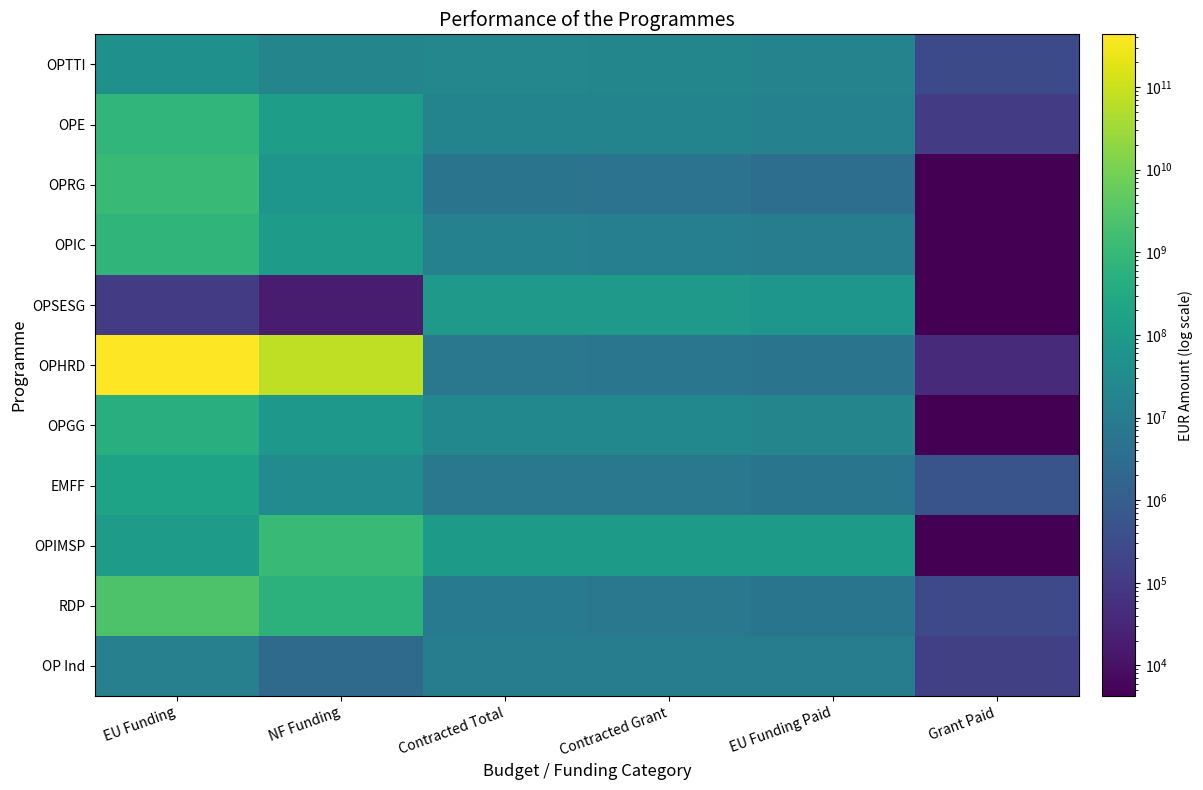

Reading left to right, transcribe all the data shown in this chart.

OPTTI: EU Funding=43495159.6	NF Funding=18430992.5	Contracted Total=21514601.5	Contracted Grant=20515359.4	EU Funding Paid=15854164.4	Grant Paid=264856.8
OPE: EU Funding=769445269.2	NF Funding=135836462.6	Contracted Total=17414208.8	Contracted Grant=17081714.1	EU Funding Paid=14566023.1	Grant Paid=106042.0
OPRG: EU Funding=1058385187.9	NF Funding=70047521.5	Contracted Total=5062873.8	Contracted Grant=4934148.4	EU Funding Paid=3269067.8	Grant Paid=0.0
OPIC: EU Funding=727274940.4	NF Funding=112881462.2	Contracted Total=13848294.5	Contracted Grant=11850395.8	EU Funding Paid=9852219.9	Grant Paid=0.0
OPSESG: EU Funding=104303.5	NF Funding=18406.6	Contracted Total=92061611.8	Contracted Grant=91943089.0	EU Funding Paid=68461140.4	Grant Paid=0.0
OPHRD: EU Funding=434641576210.6	NF Funding=76701454625.4	Contracted Total=6892251.9	Contracted Grant=5801270.1	EU Funding Paid=5247369.2	Grant Paid=41752.4
OPGG: EU Funding=472433702.3	NF Funding=80017180.4	Contracted Total=22884227.1	Contracted Grant=22819389.7	EU Funding Paid=19376701.5	Grant Paid=4264.2
EMFF: EU Funding=183837674.4	NF Funding=31507036.3	Contracted Total=6766682.9	Contracted Grant=6705928.6	EU Funding Paid=5333497.8	Grant Paid=525643.0
OPIMSP: EU Funding=107737831.0	NF Funding=1085075452.4	Contracted Total=102000000.0	Contracted Grant=102000000.0	EU Funding Paid=102000000.0	Grant Paid=0.0
RDP: EU Funding=2473981337.8	NF Funding=577974241.7	Contracted Total=8919214.9	Contracted Grant=6971421.9	EU Funding Paid=5546244.9	Grant Paid=247989.4
OP Ind: EU Funding=12869727.9	NF Funding=2566685.2	Contracted Total=10502360.7	Contracted Grant=10433336.3	EU Funding Paid=9599801.6	Grant Paid=138776.7